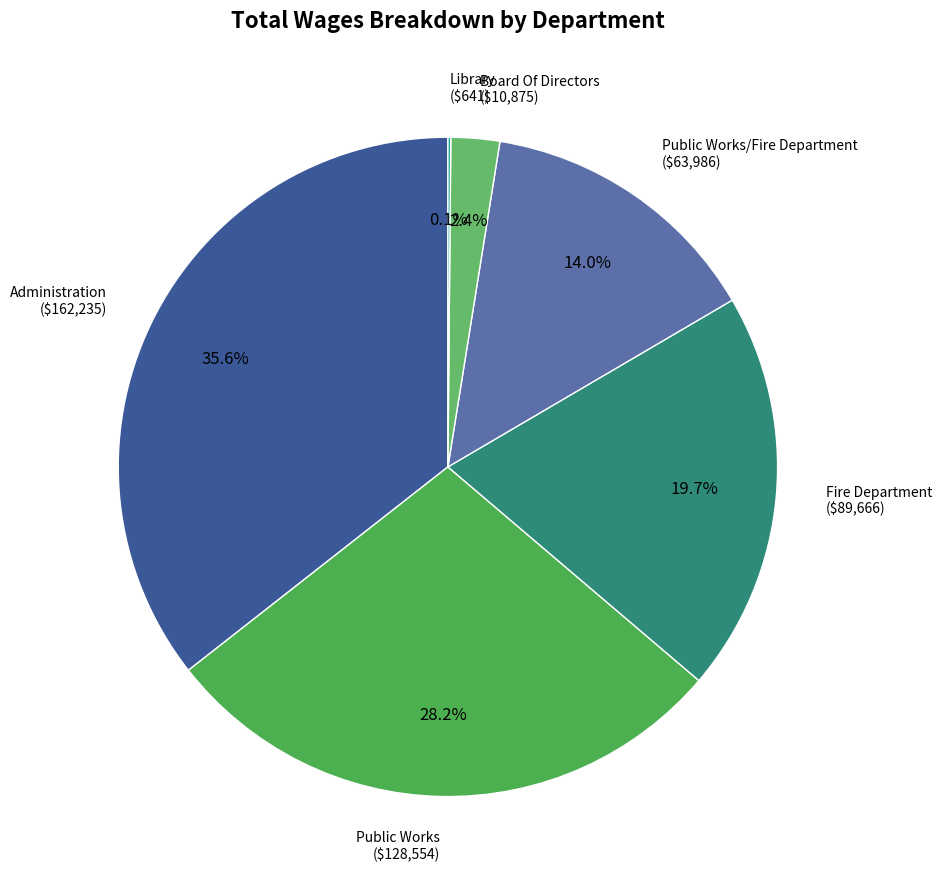

Does any single category account for the majority?

No